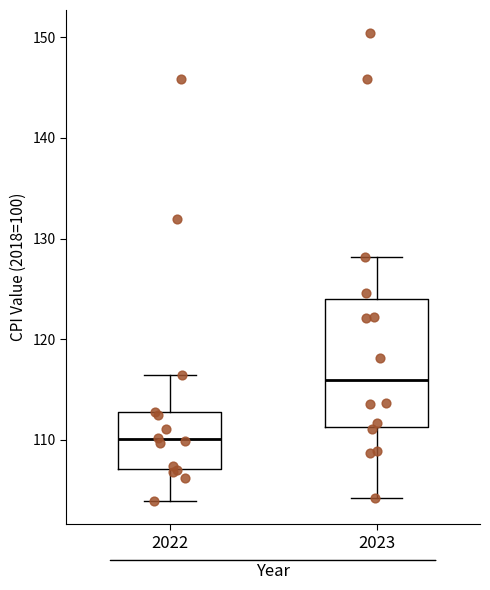

Reading left to right, read every box against the y-axis: the position of its median line, the range the box covers, and the ends of its whiskers. The values are not printed on the chart, so give them approximately, as read against the axis.

2022: median 110, box 107 to 113, whiskers 104 to 116
2023: median 116, box 111 to 124, whiskers 104 to 128